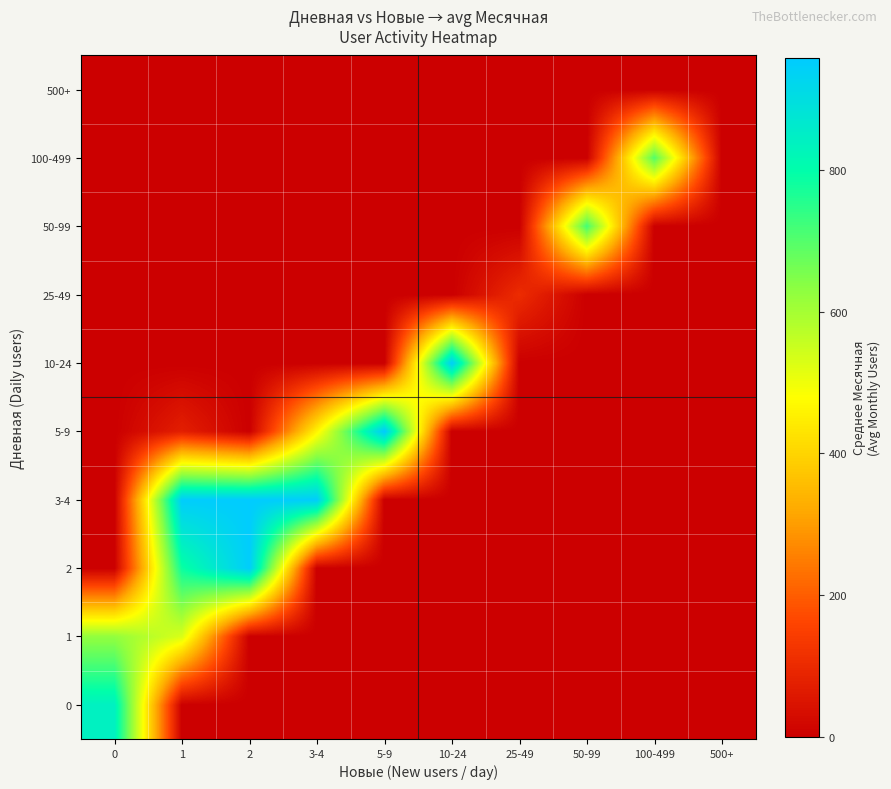

How many categories are shown in the chart?

10